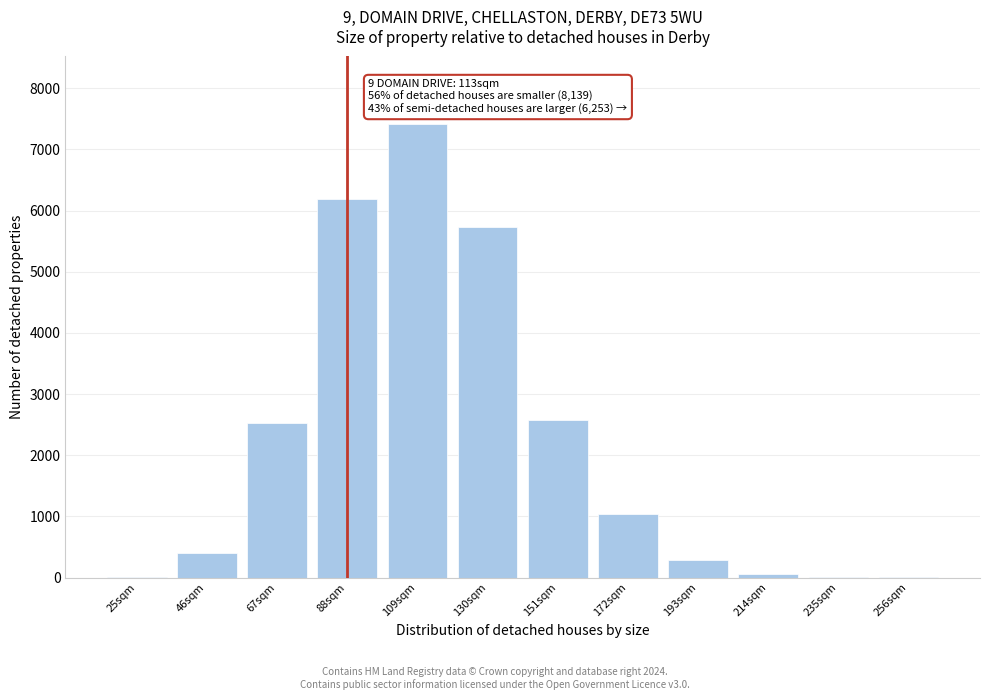

The chart shows a value of 1764 at 172sqm. True or false?

False